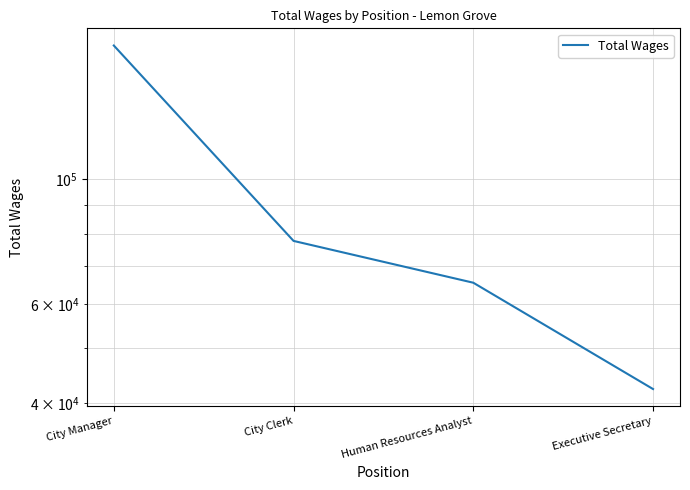

Which category has the lowest value across all series?

Executive Secretary